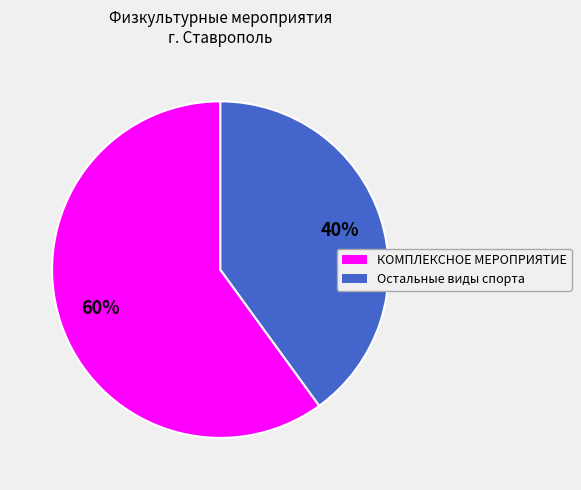

Does any single category account for the majority?

Yes